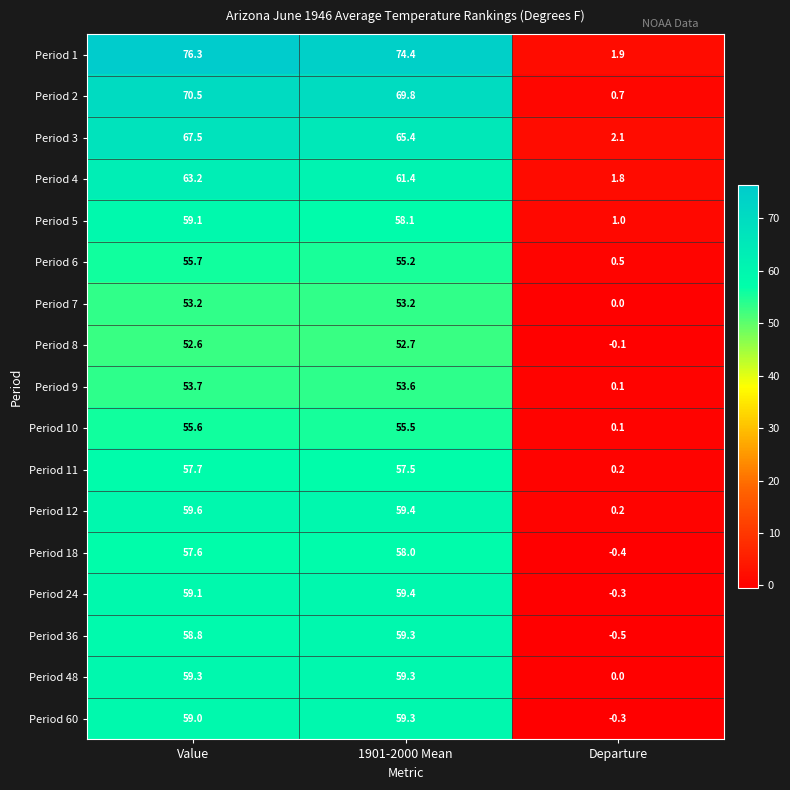

At how many categories does at least one series exceed 76?

1